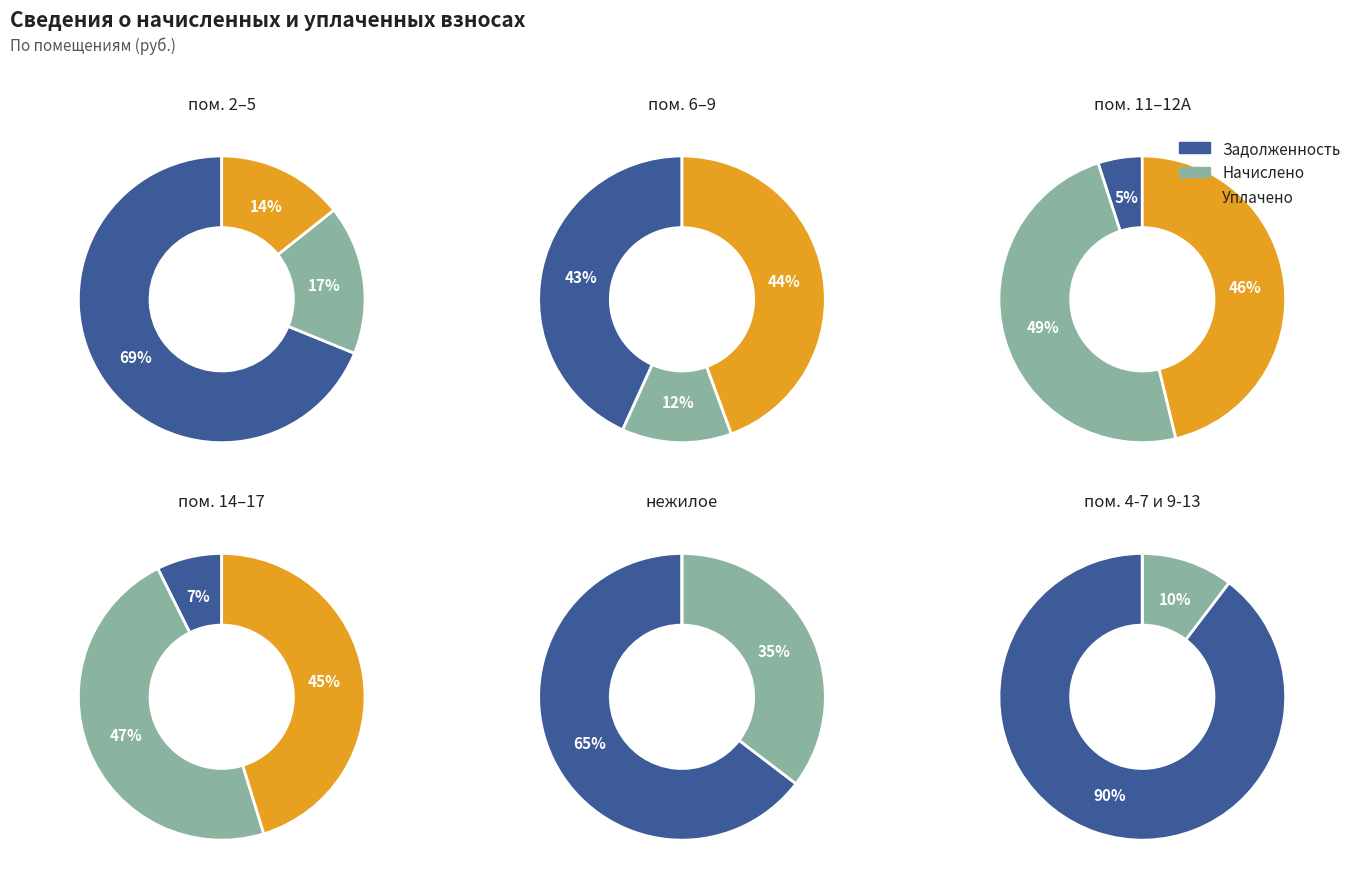

What portion of the pie excludes 10?

99.7%